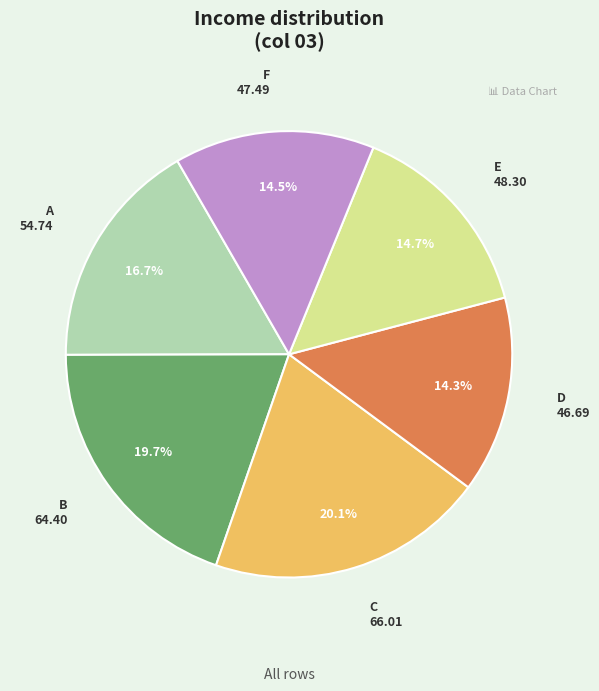

True or false: D accounts for 14% of the total.

True